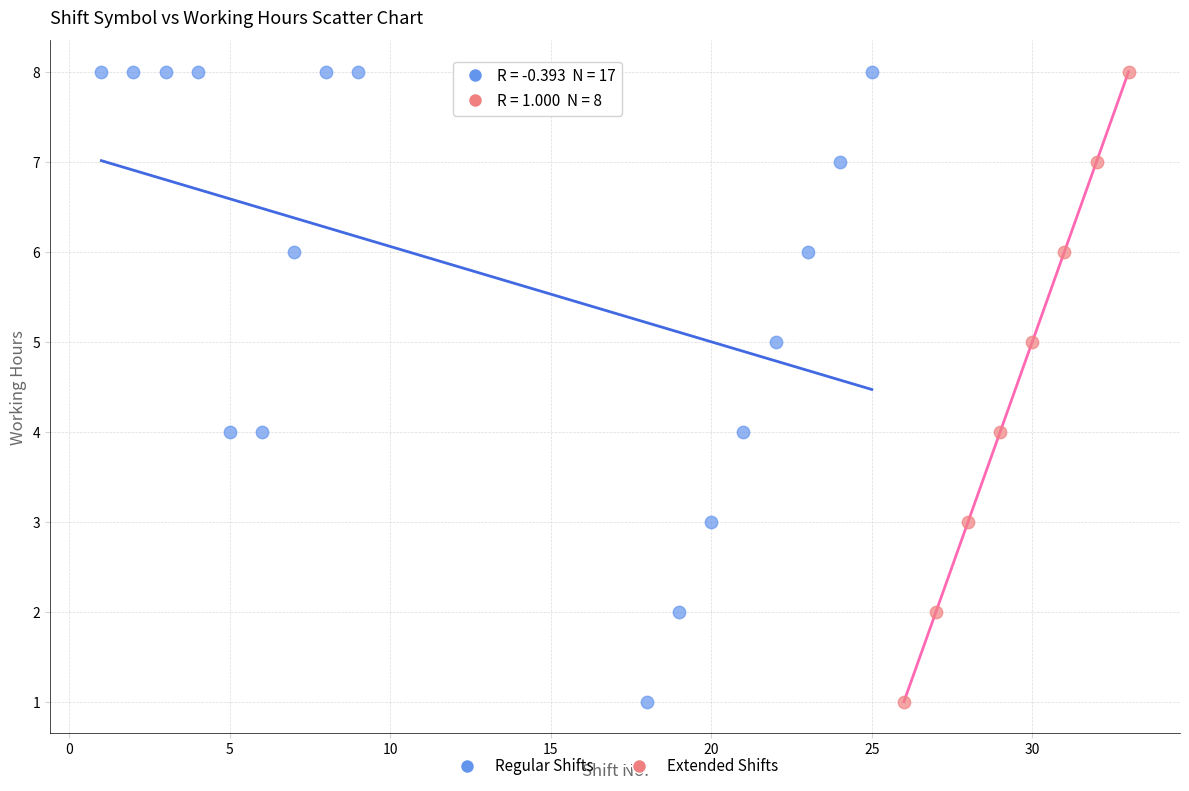

What are all the series names shown in the legend?

Regular Shifts, Extended Shifts